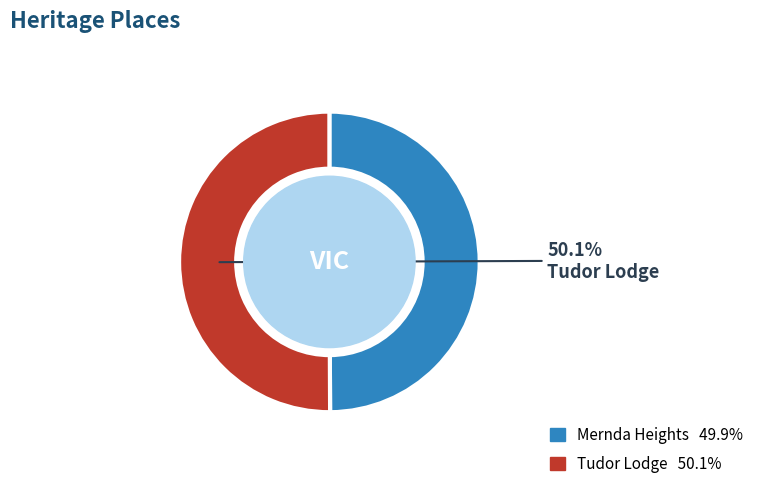

Is there a majority slice in this chart?

Yes